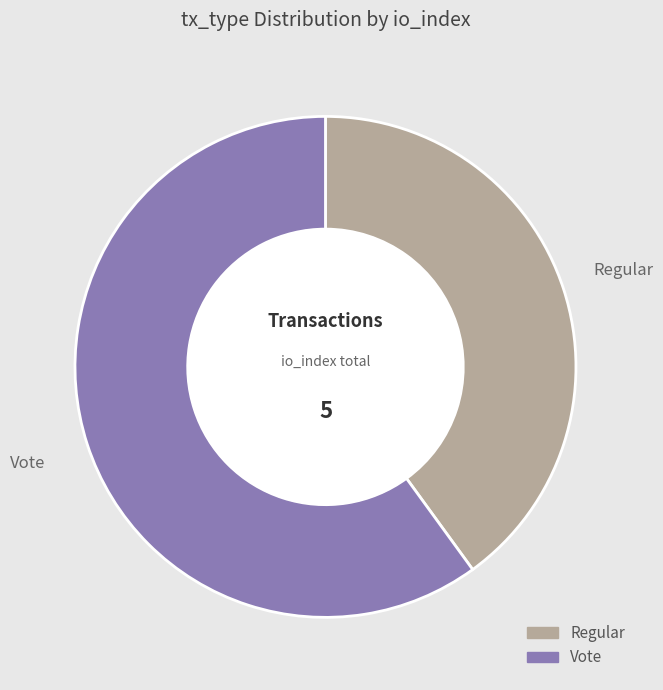

What is the smallest slice in the pie chart?

Regular